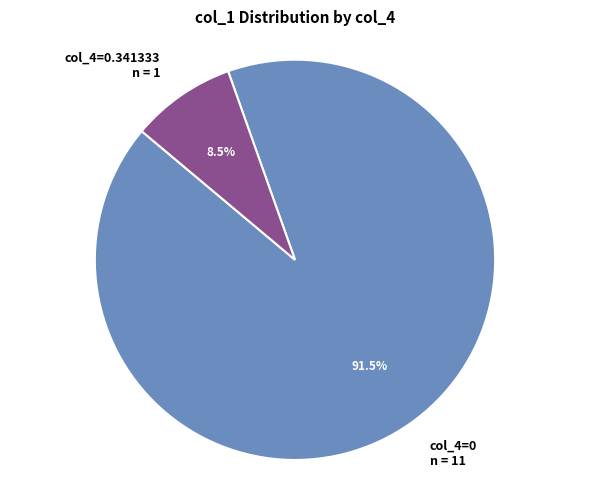

Rank the categories by value from highest to lowest.

col_4=0 n = 11, col_4=0.341333 n = 1